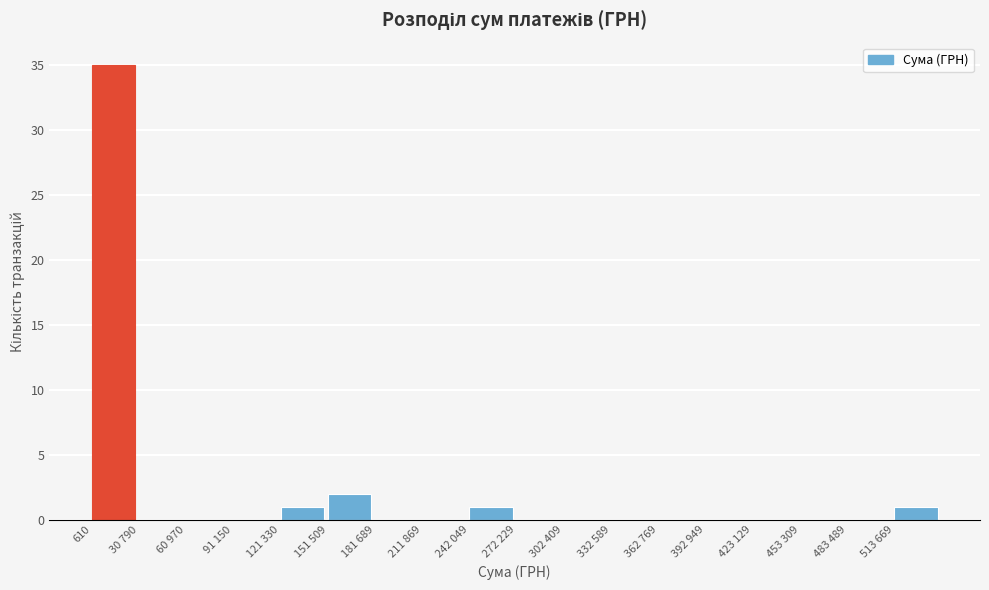

Reading left to right, transcribe all the data shown in this chart.

610=35	30 790=0	60 970=0	91 150=0	121 330=1	151 509=2	181 689=0	211 869=0	242 049=1	272 229=0	302 409=0	332 589=0	362 769=0	392 949=0	423 129=0	453 309=0	483 489=0	513 669=1